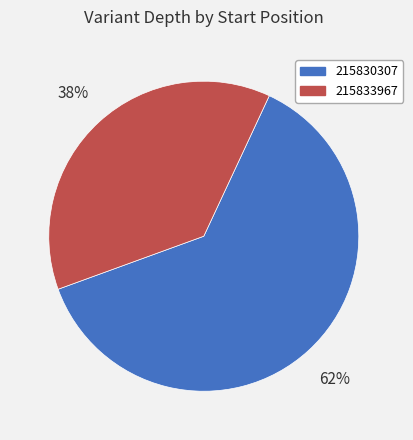

Rank the categories by value from lowest to highest.

215833967, 215830307